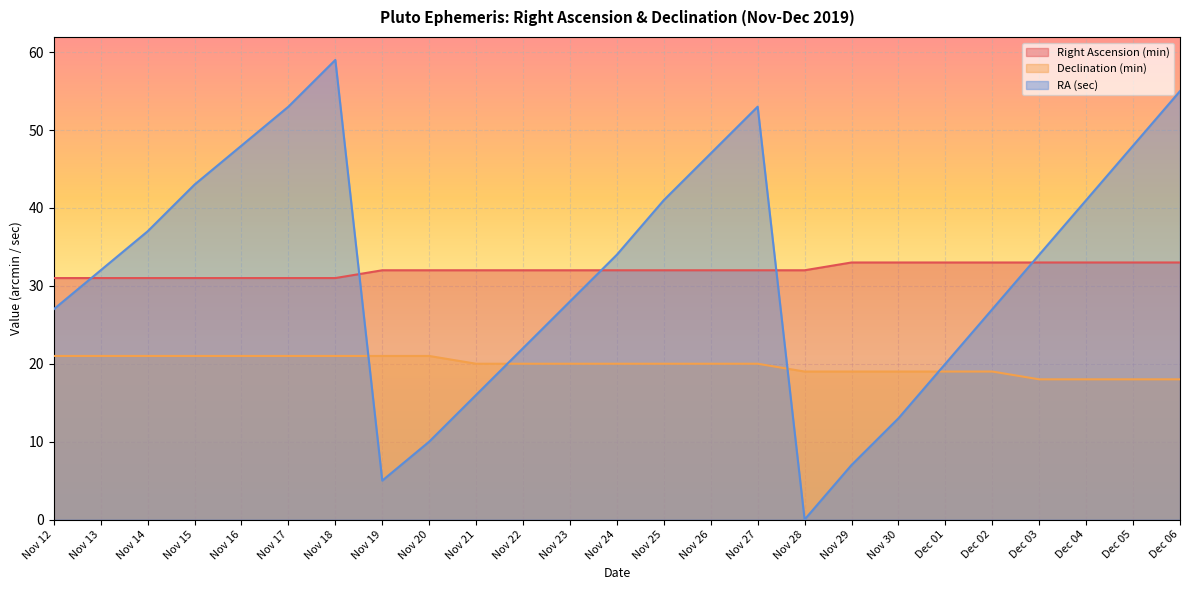

How many times do RA (sec) and Declination (min) cross each other?

4